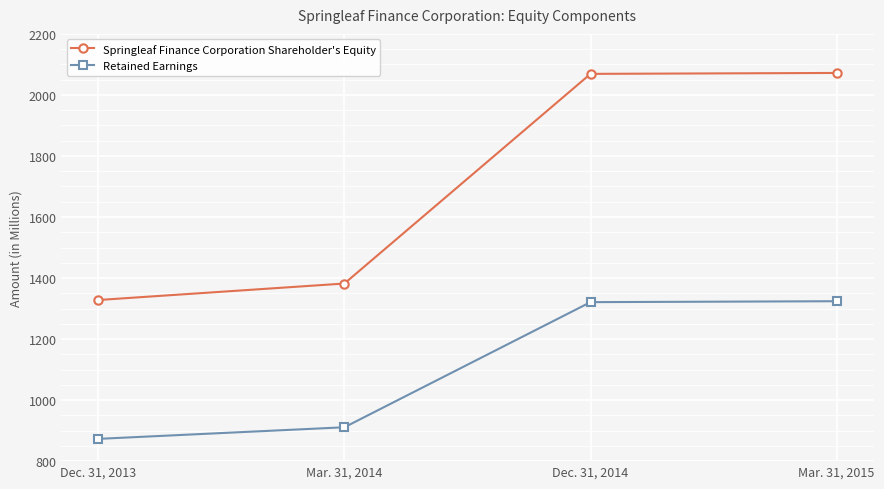

True or false: Springleaf Finance Corporation Shareholder's Equity and Retained Earnings cross at least once.

False